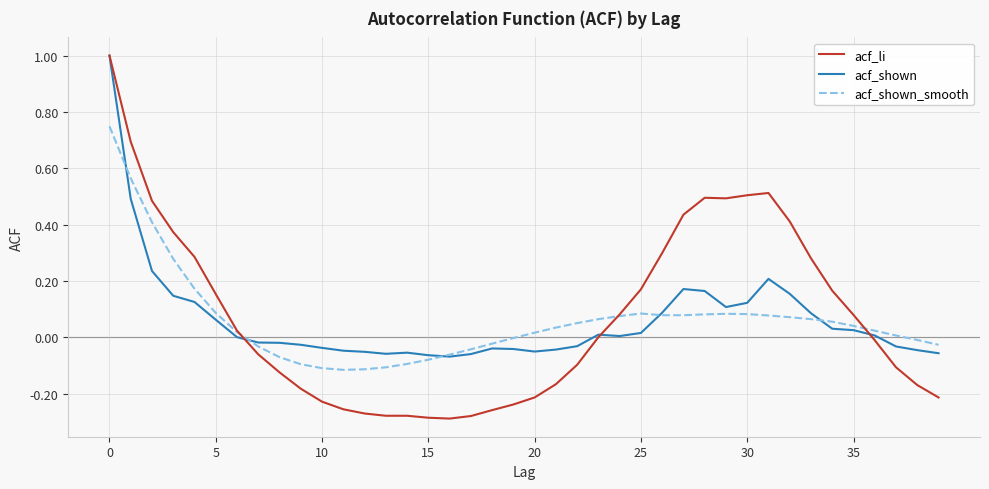

Which series has the widest spread of values?

acf_li